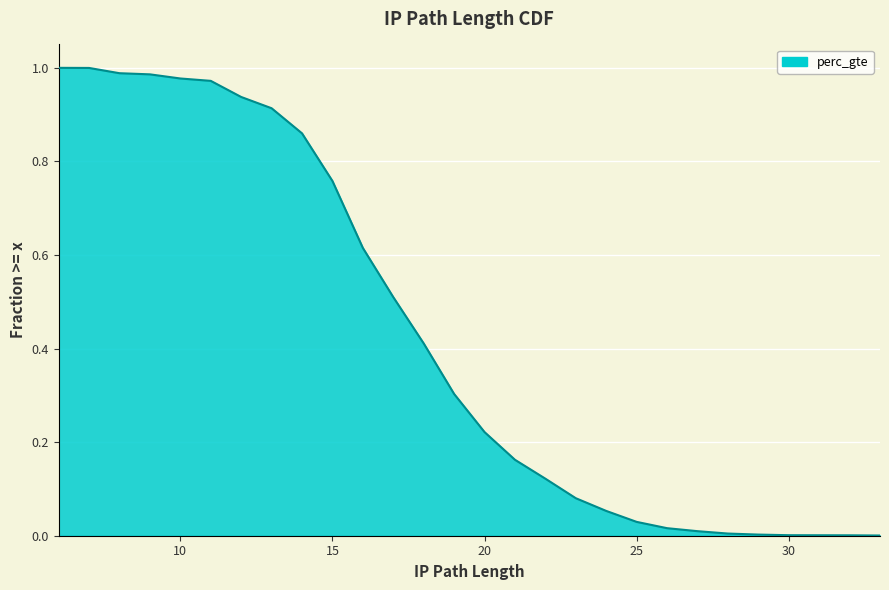

True or false: there are more than 0 points higher than both neighbors.

False